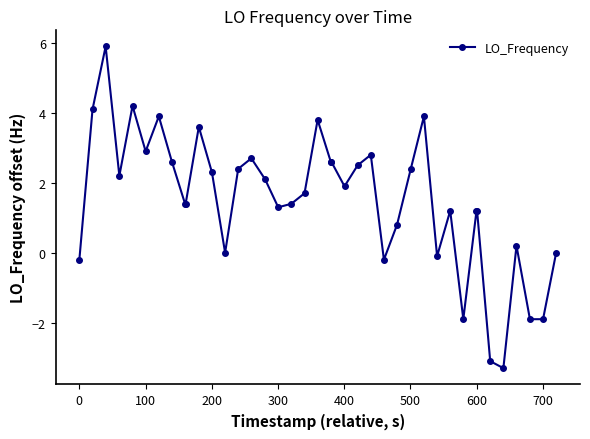

What is the average value?

1.5